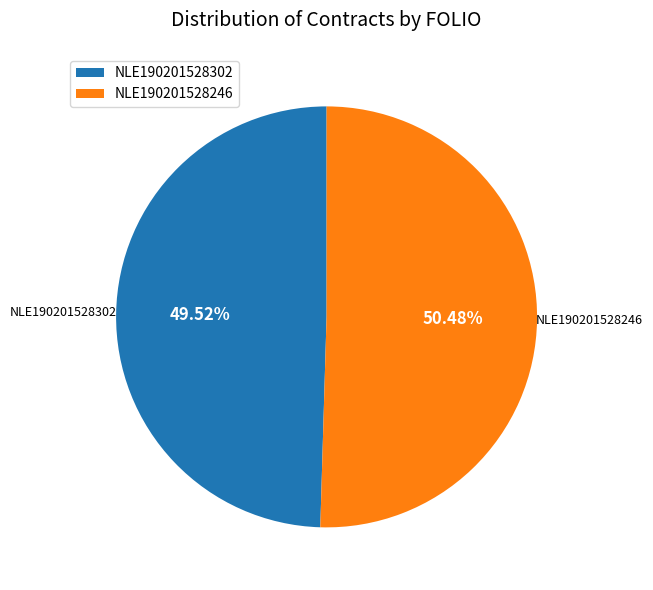

What percentage is the NLE190201528246 slice, to the nearest percent?

50%